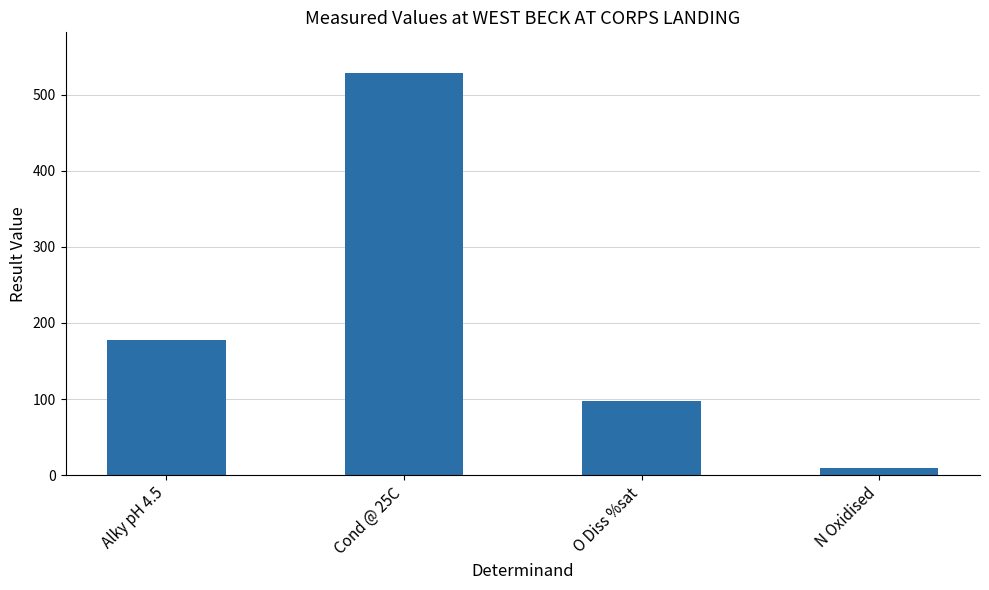

Where is the data nearest to the value 269?

Alky pH 4.5